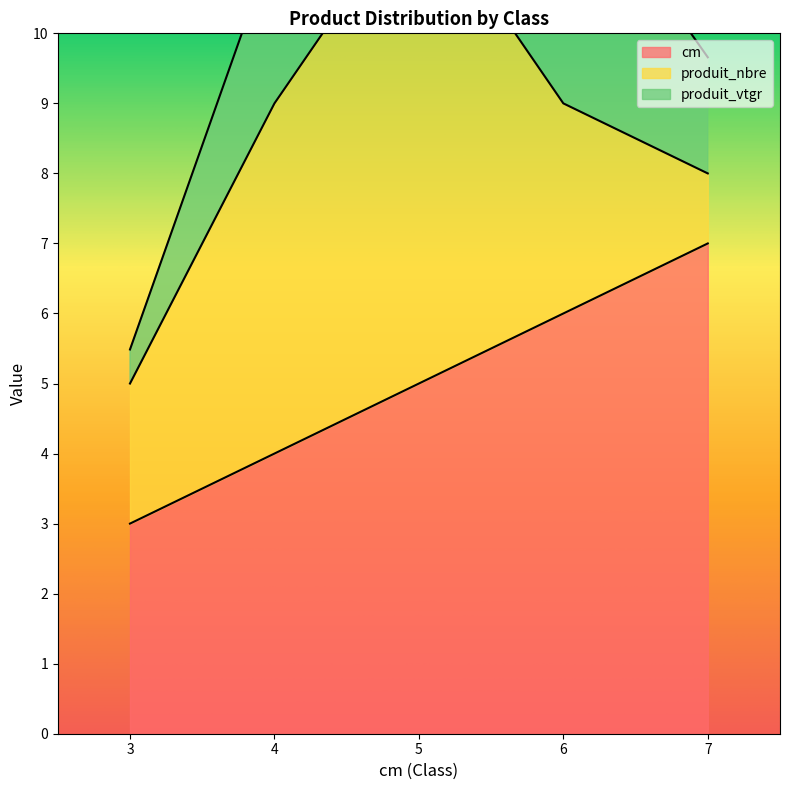

What value does the produit_vtgr series have at 6?

12.6